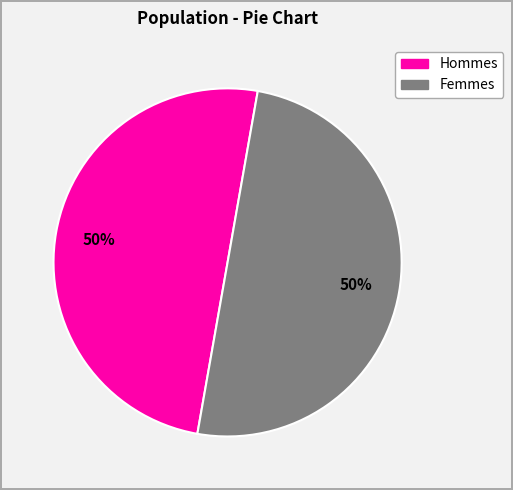

To the nearest percent, what is the average slice percentage?

50%